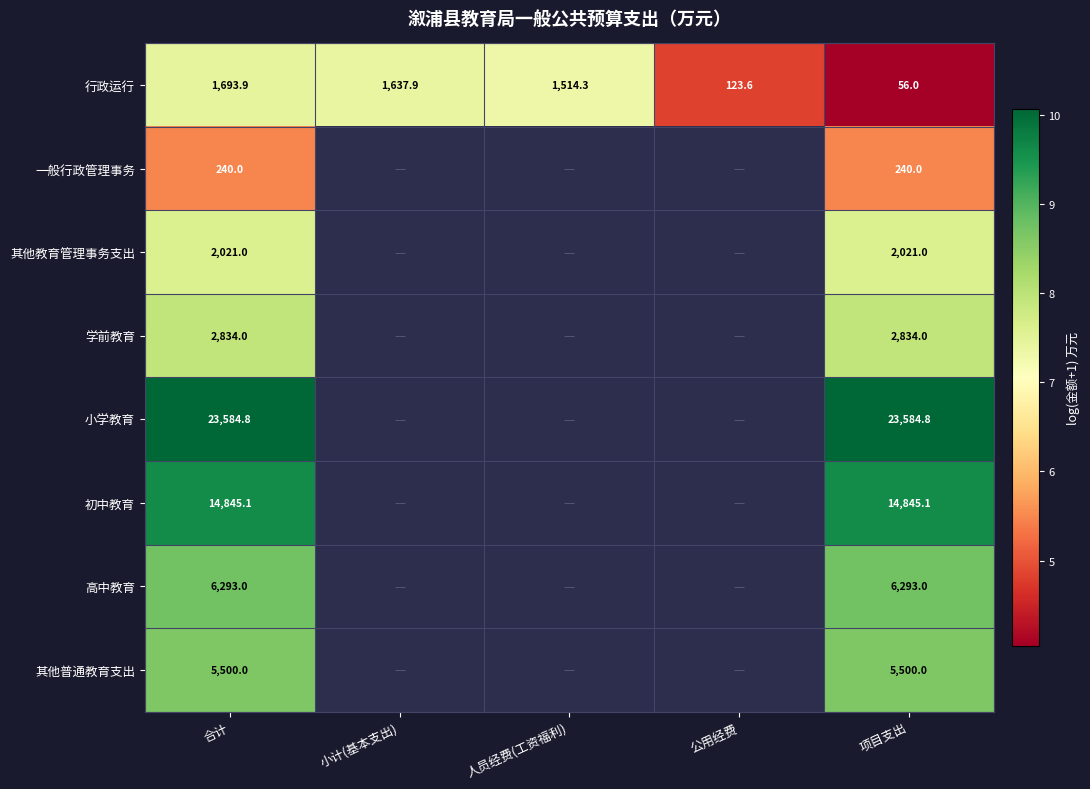

Which has a higher value, 项目支出 or 小计(基本支出)?

小计(基本支出)